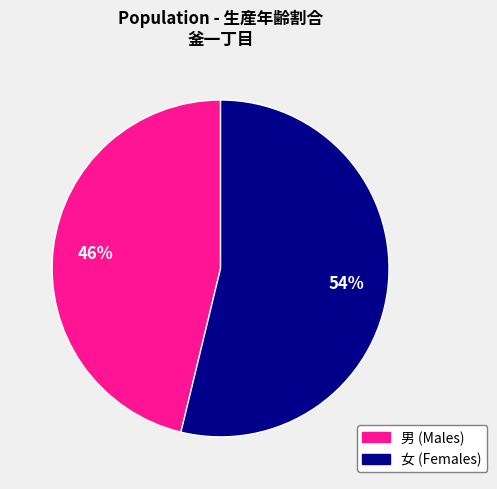

Is 女 the majority of the pie?

Yes